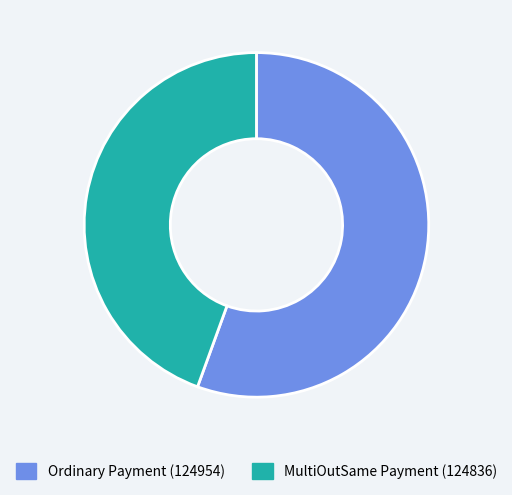

Do Ordinary Payment (124954) and MultiOutSame Payment (124836) together represent more than half of the pie?

Yes